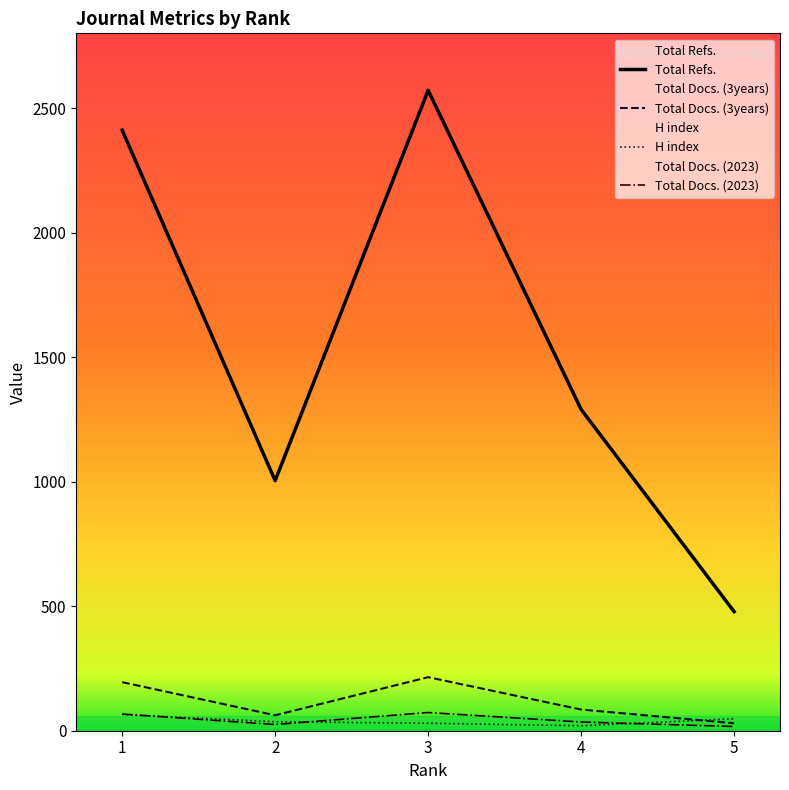

Reading right to left, list all the values displayed in this chart.

H index: 5=48	4=20	3=30	2=36	1=65
Total Docs. (2023): 5=17	4=35	3=73	2=25	1=67
Total Docs. (3years): 5=30	4=85	3=215	2=62	1=195
Total Refs.: 5=478	4=1290	3=2571	2=1004	1=2411